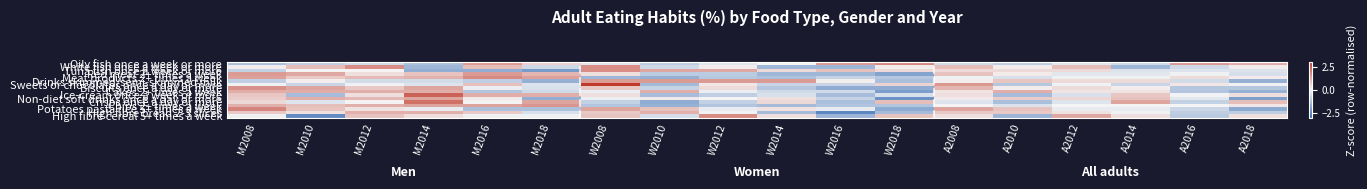

Rank the series at M2016 from highest to lowest value.

Meat products 2+ times a week, Red meat 2+ times a week, Oily fish once a week or more, Chips 2+ times a week, Ice-cream once a week or more, White fish once a week or more, Sweets or chocolates once a day or more, High fibre bread 2-3 slices, Non-diet soft drinks once a day or more, Crisps once a day or more, High fibre cereal 5+ times a week, Biscuits once a day or more, Drinks skimmed/semi-skimmed milk, Cakes 2+ times a week, Potatoes pasta rice 5+ times a week, Tuna fish once a week or more